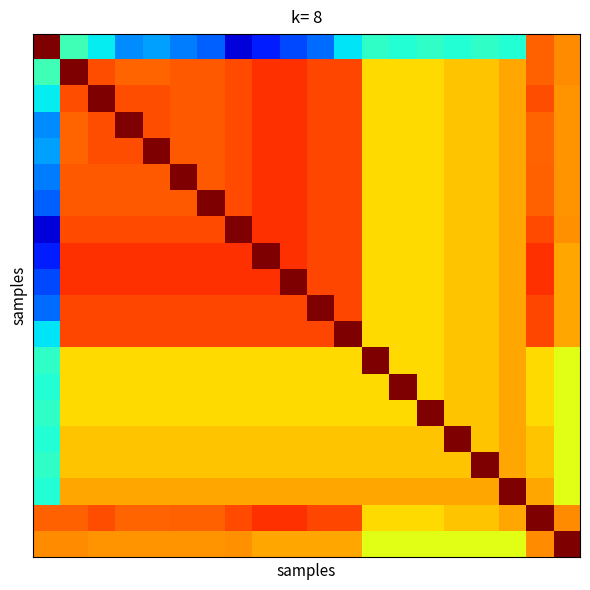

What is the maximum value shown in the chart?

100.0